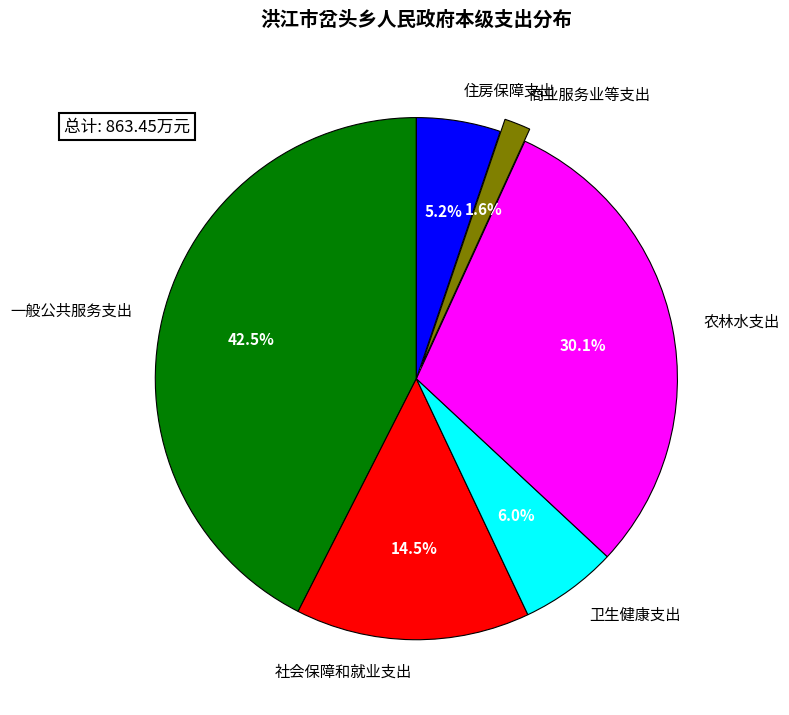

What is the largest slice in the pie chart?

一般公共服务支出